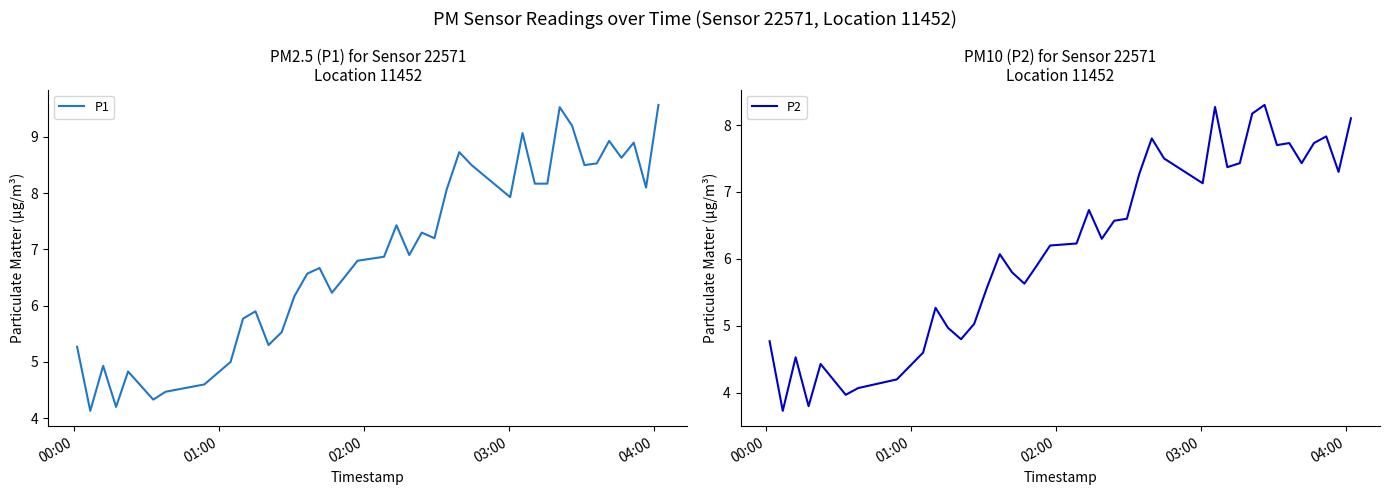

What is the minimum value for P1?

4.1